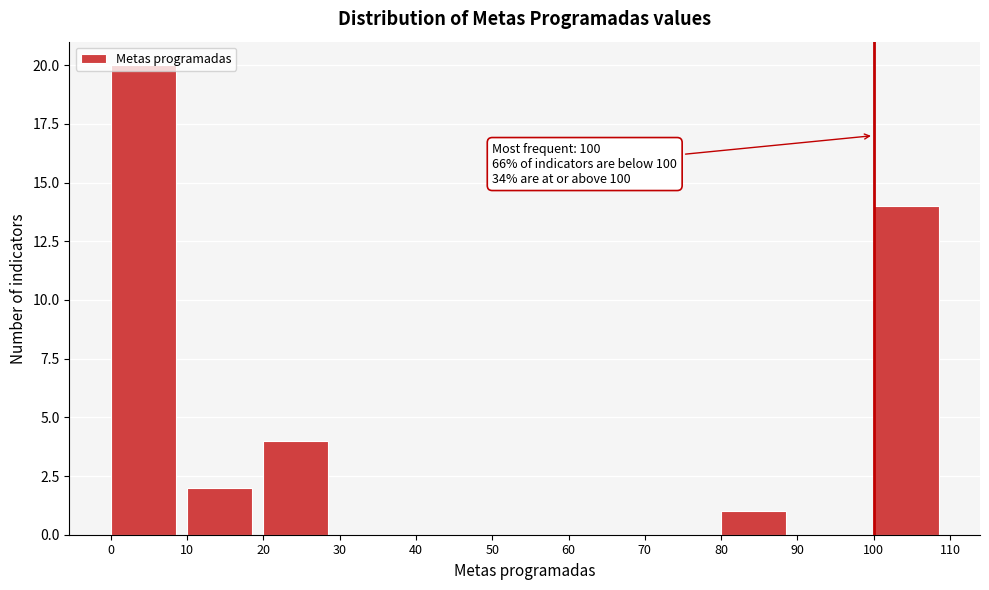

Which range on the x-axis has the tallest bar?

0 to 10